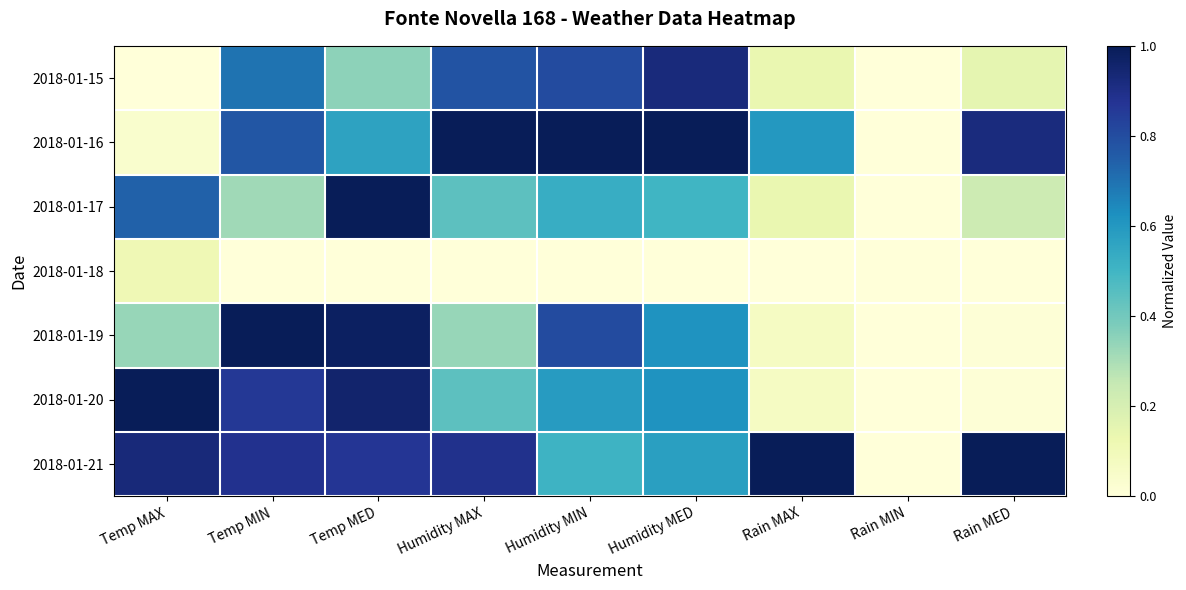

Which has a higher value, Temp MED or Humidity MAX?

Humidity MAX